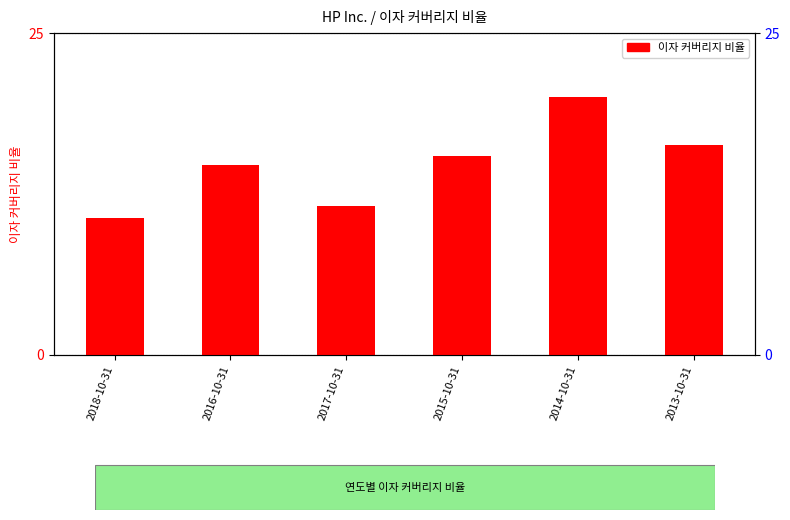

True or false: the data shows 14.8 at 2016-10-31.

True